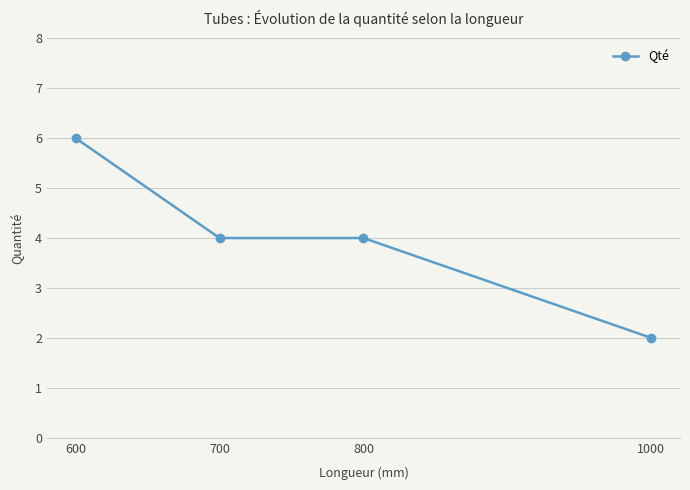

What is the minimum value shown in the chart?

2